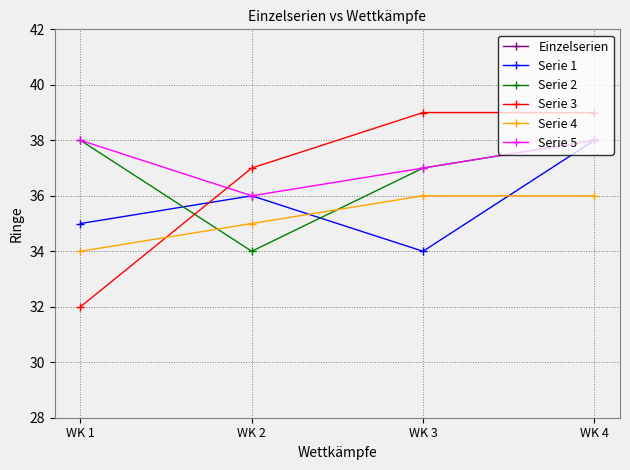

True or false: Serie 1 has a value of 48 at WK 3.

False